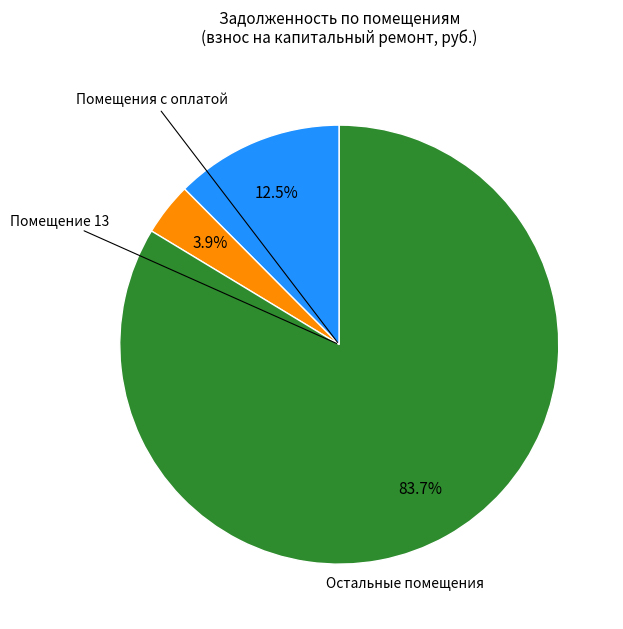

Does any single category account for the majority?

Yes